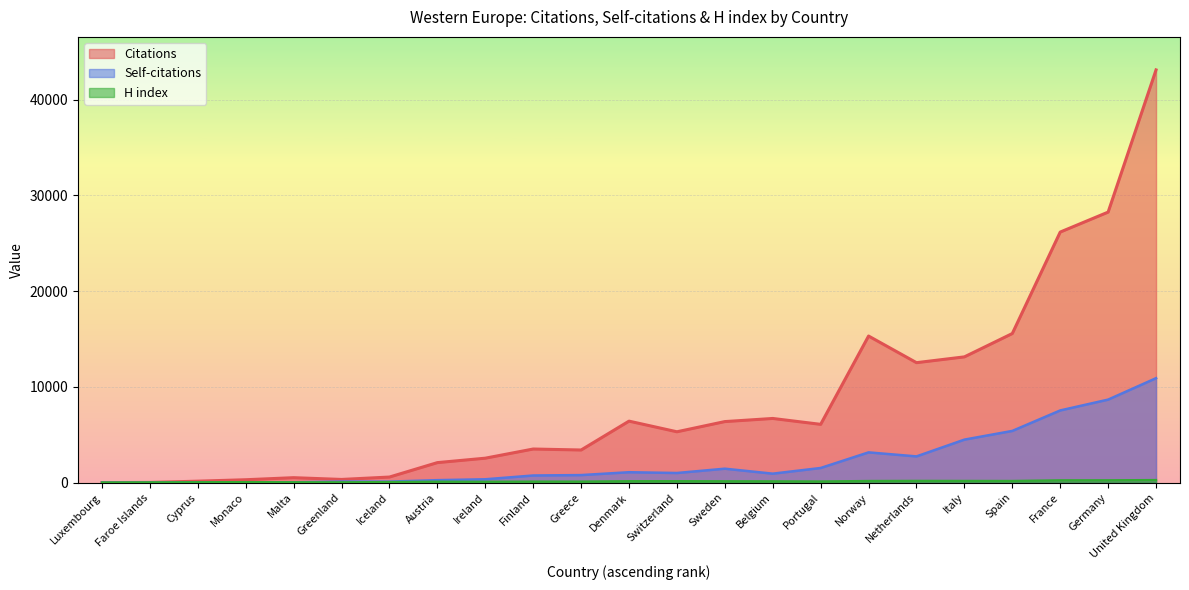

How many categories are shown in the chart?

23